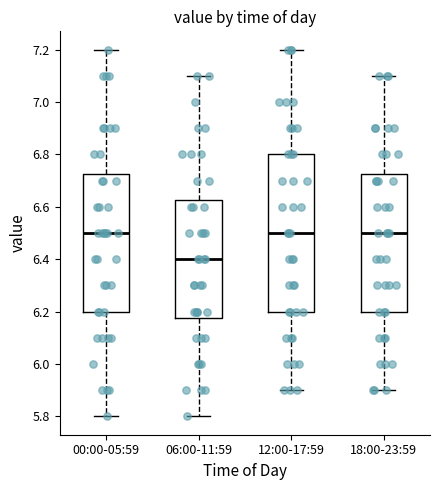

Which box is the tallest, from its lower edge to its upper edge?

12:00-17:59